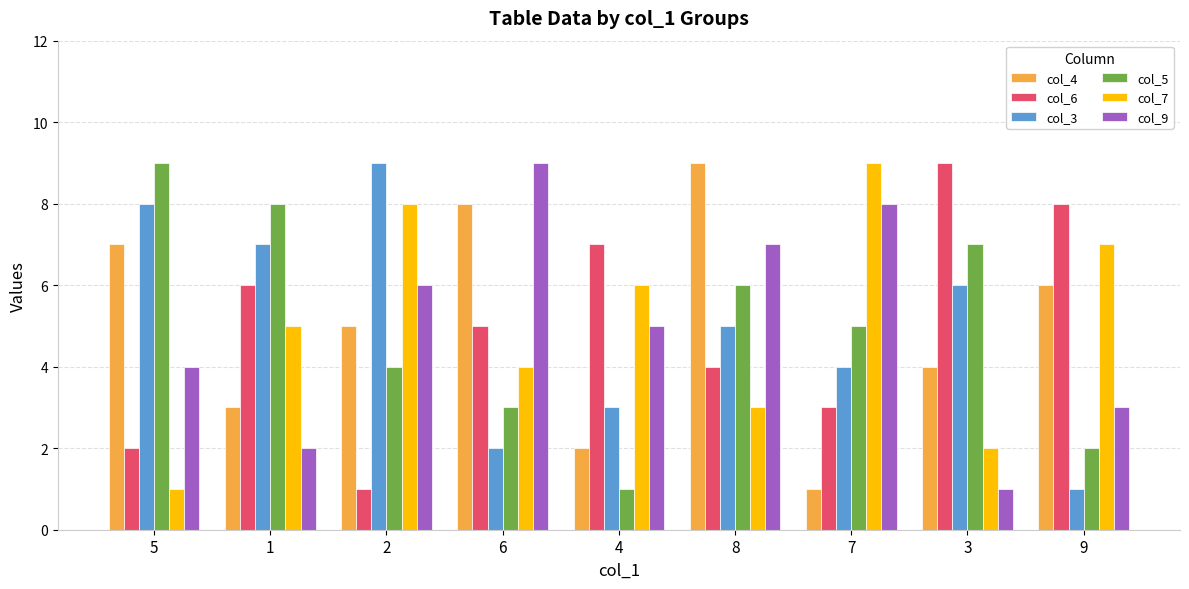

What is the value of the col_7 bar at the 3rd from the left?

8